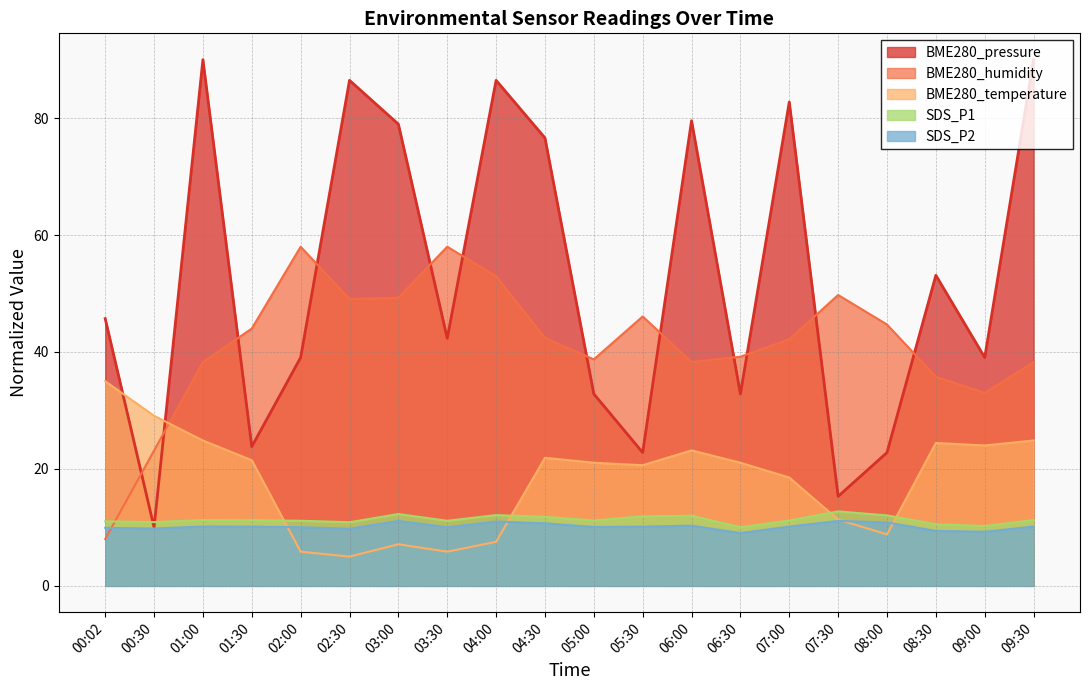

True or false: SDS_P2 and SDS_P1 intersect in this chart.

False